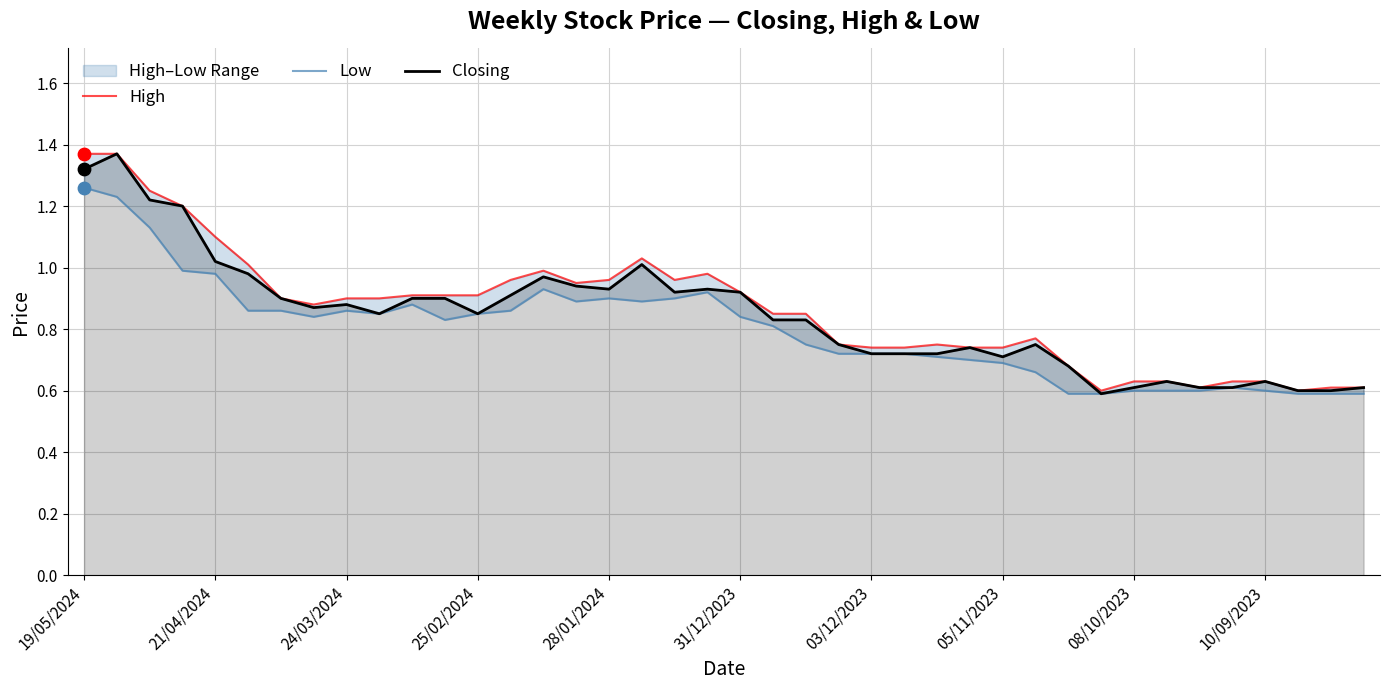

Is the value of High at 16 greater than the value of Closing at 05/11/2023?

Yes